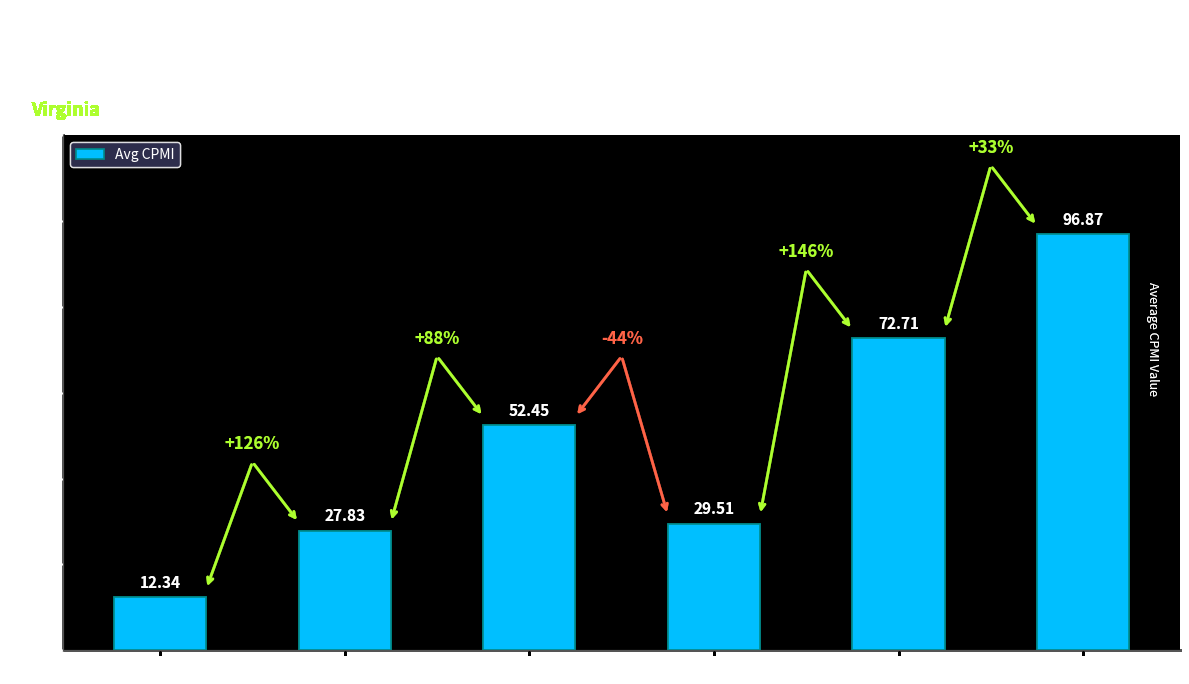

What is the value of the 5th bar from the left?

72.7